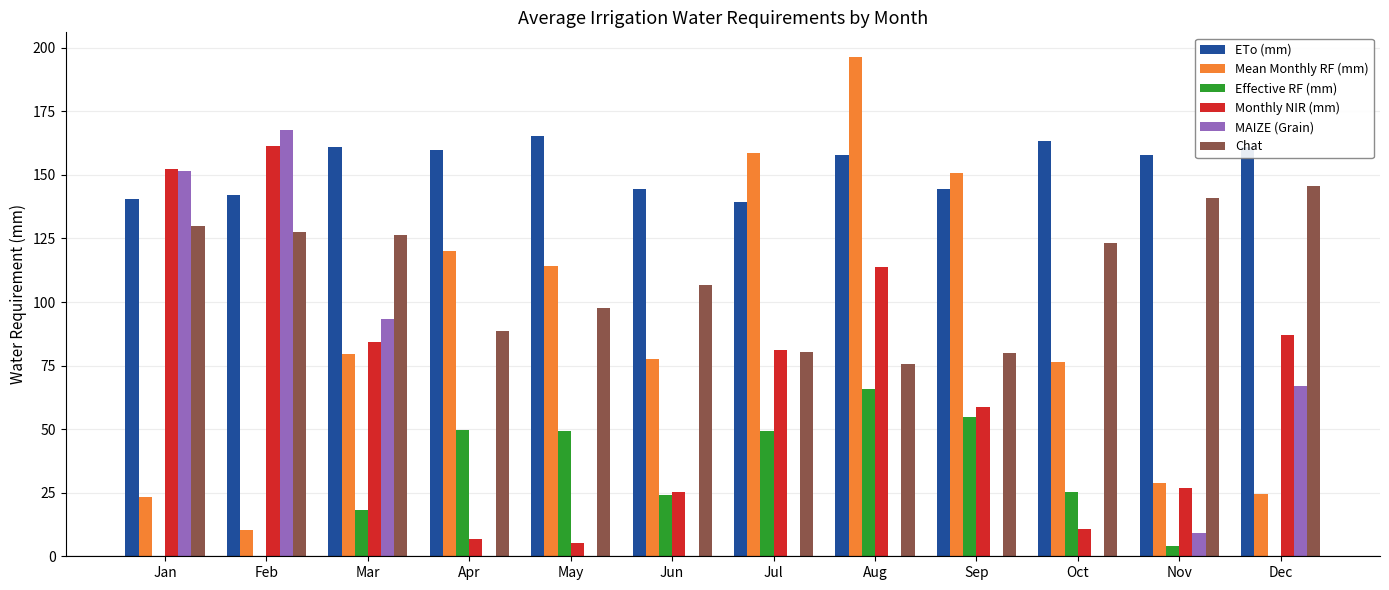

What is the sum of the MAIZE (Grain) values at Jan and Nov?

161.0